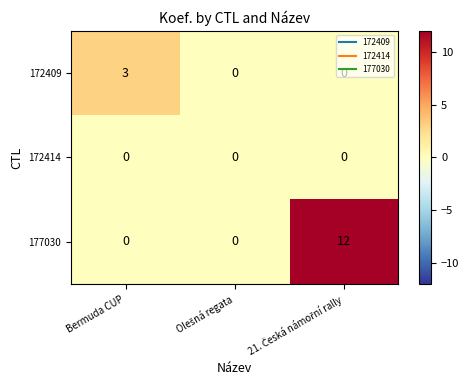

What is the highest value of the 172409 series?

3